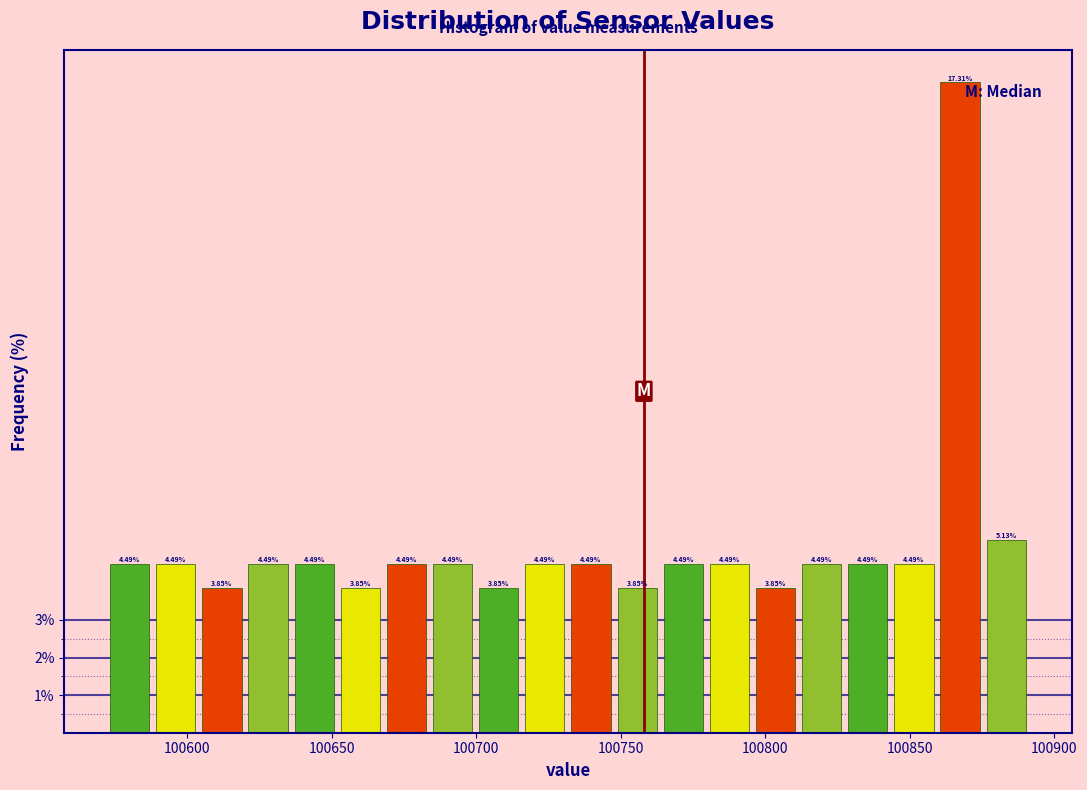

Around what value on the x-axis is the tallest bar? Give the approximate position of its centre, as read against the axis.

100865